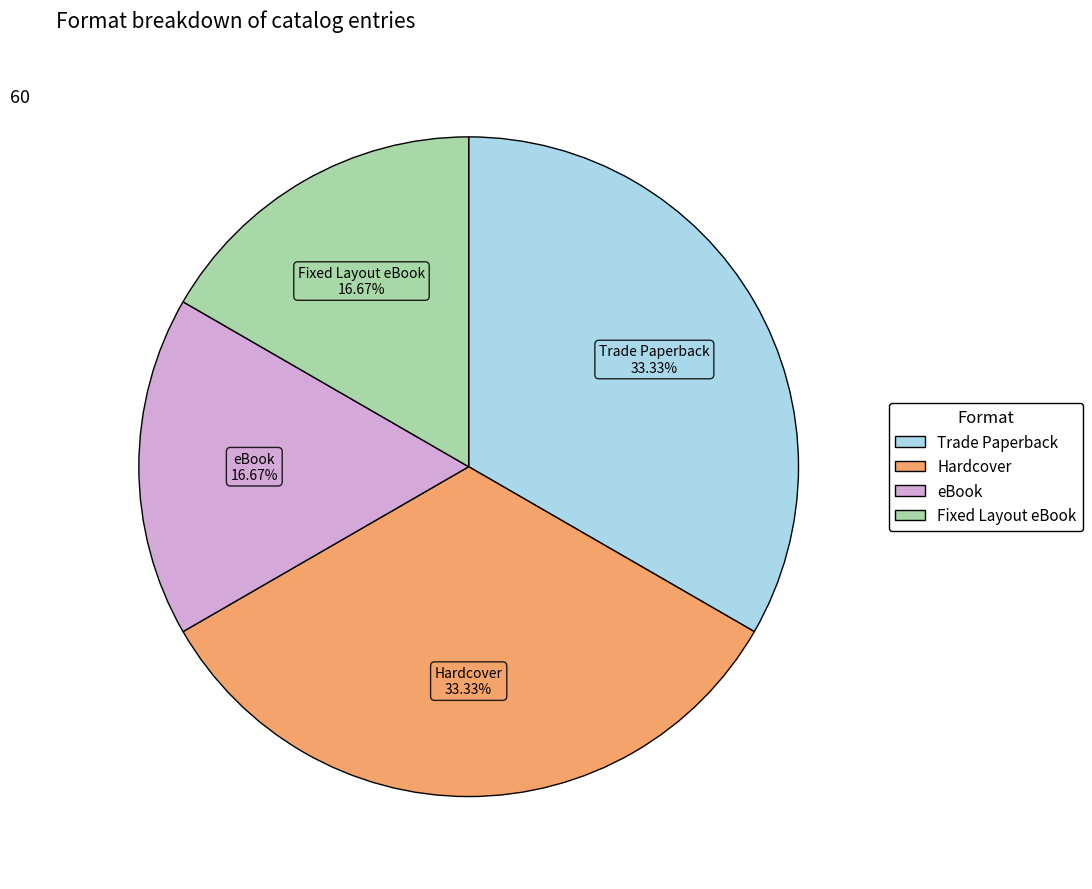

What percentage is the Fixed Layout eBook slice, to the nearest percent?

17%